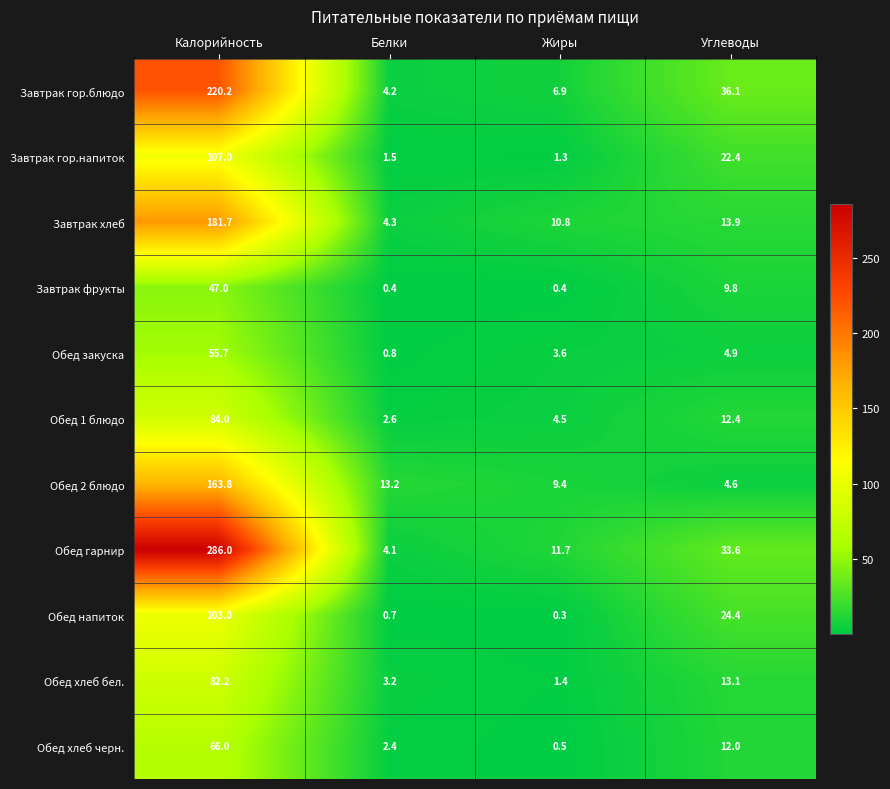

The value of Обед хлеб бел. at Белки is 3.2. True or false?

True